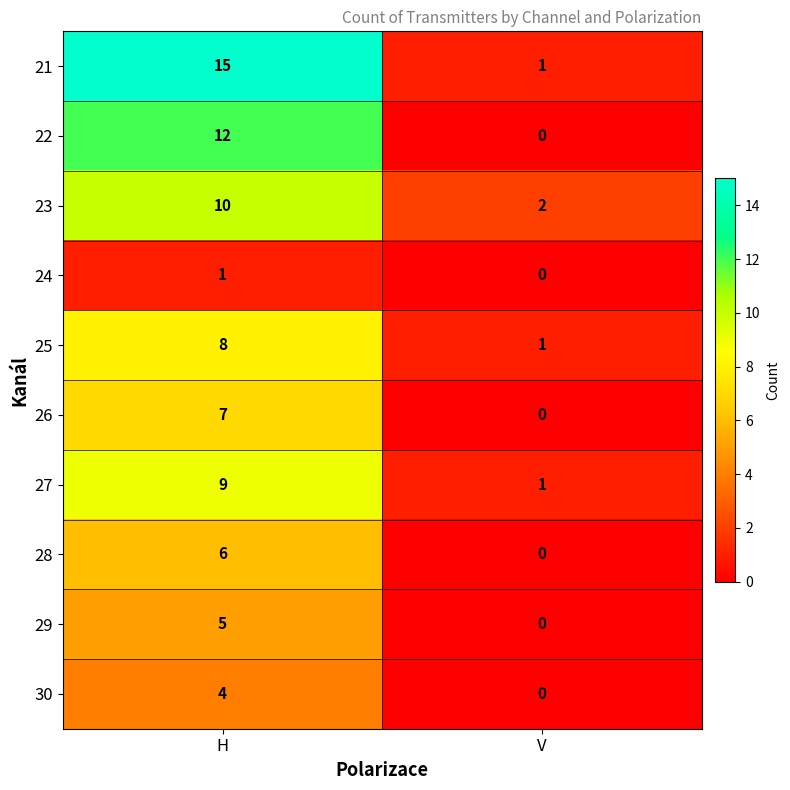

What is the average value of the 23 series?

6